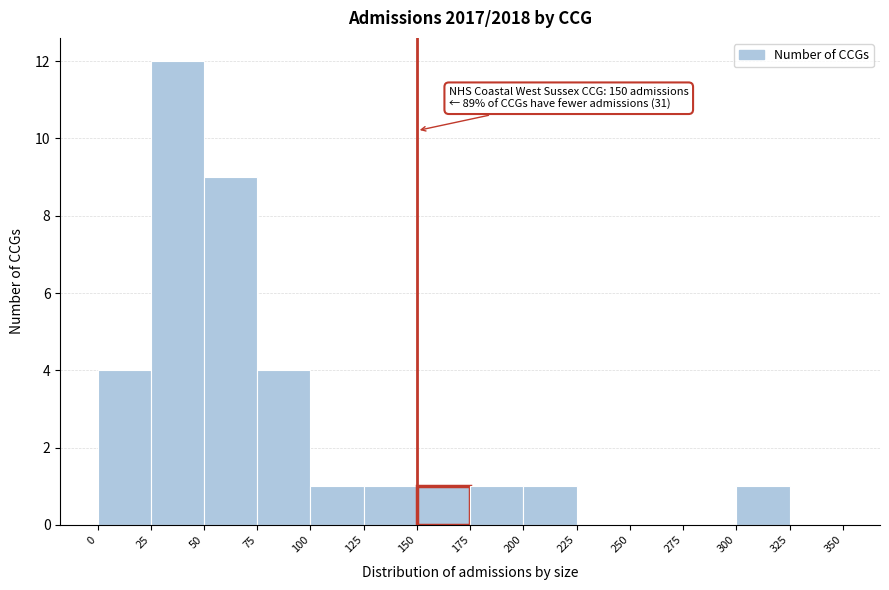

Which range on the x-axis has the tallest bar?

25 to 50